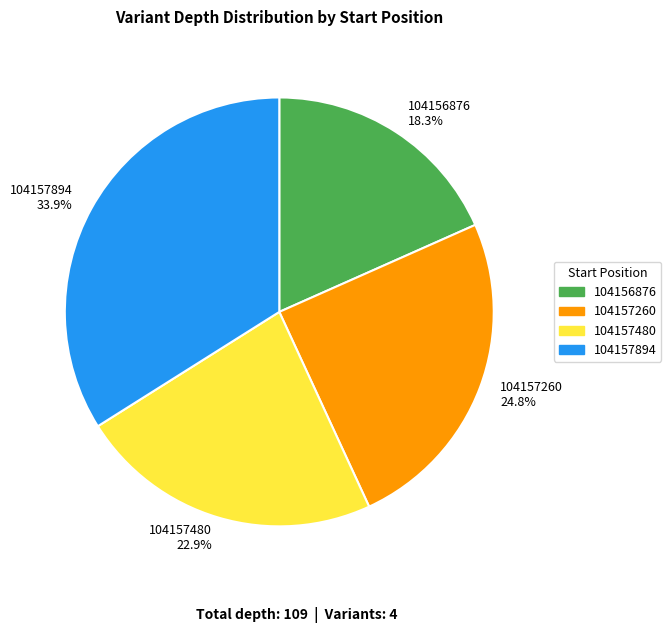

The 104156876 slice represents 8% of the pie. True or false?

False